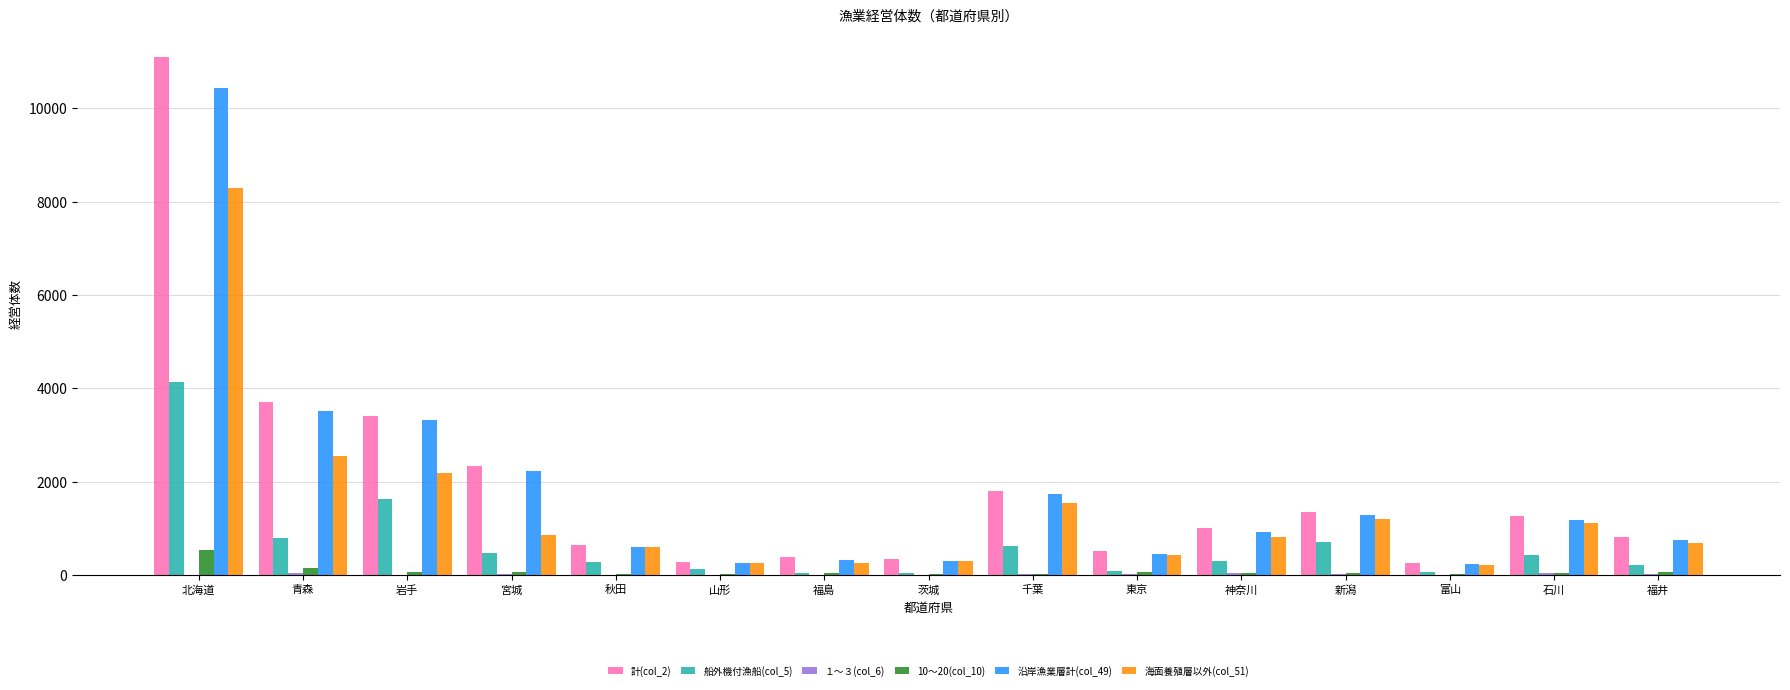

At which category is the sum across all series the highest?

北海道